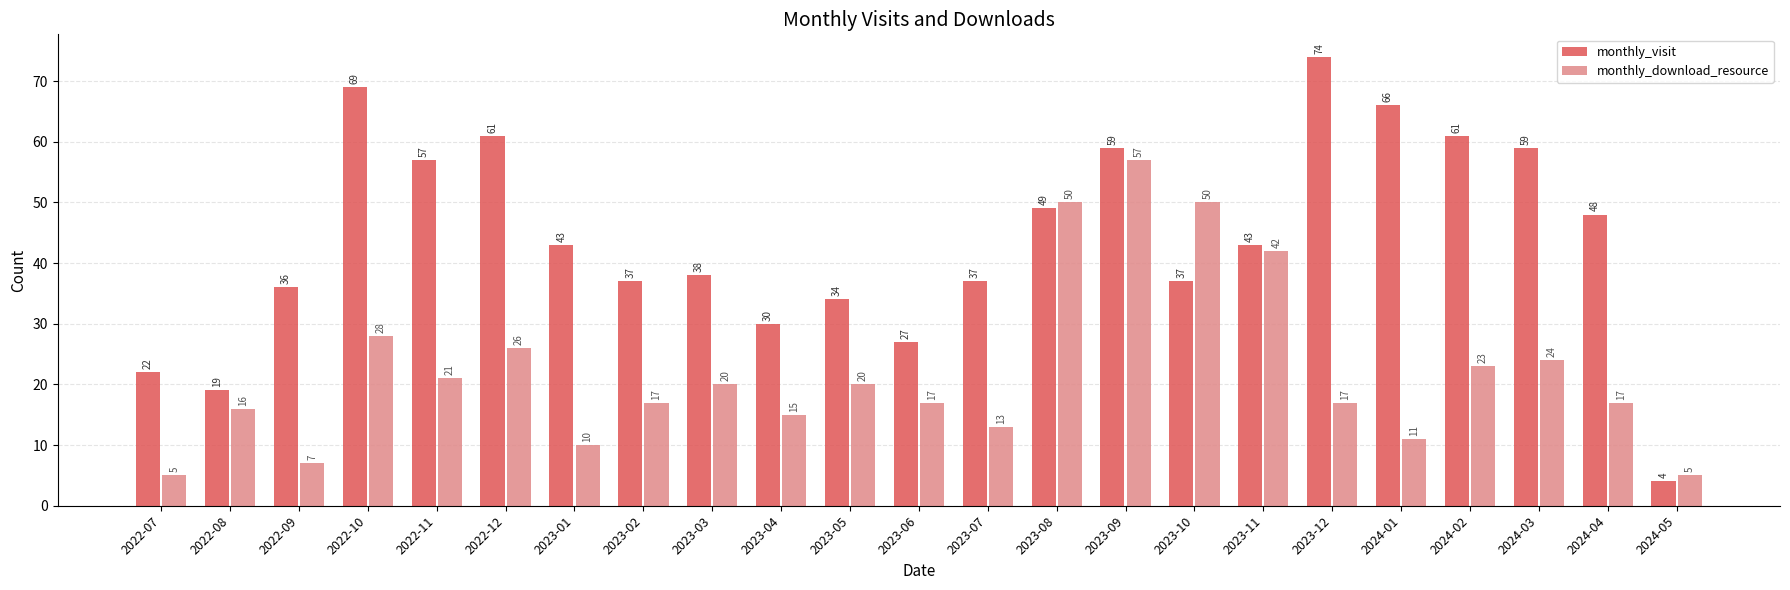

What is the highest value of the monthly_visit series?

74